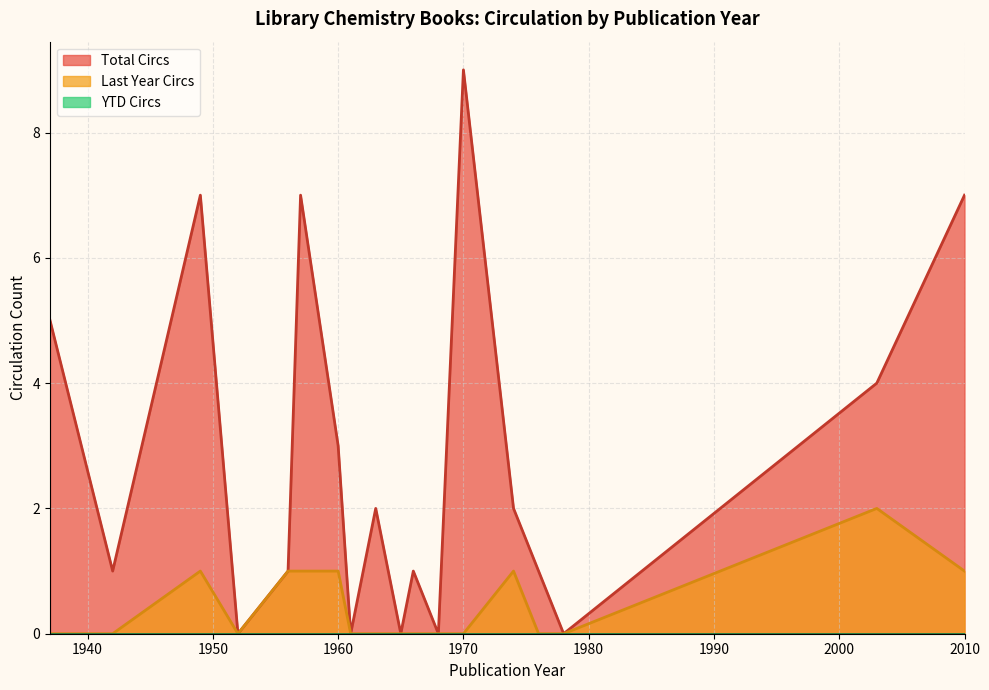

True or false: YTD Circs and Total Circs intersect in this chart.

False